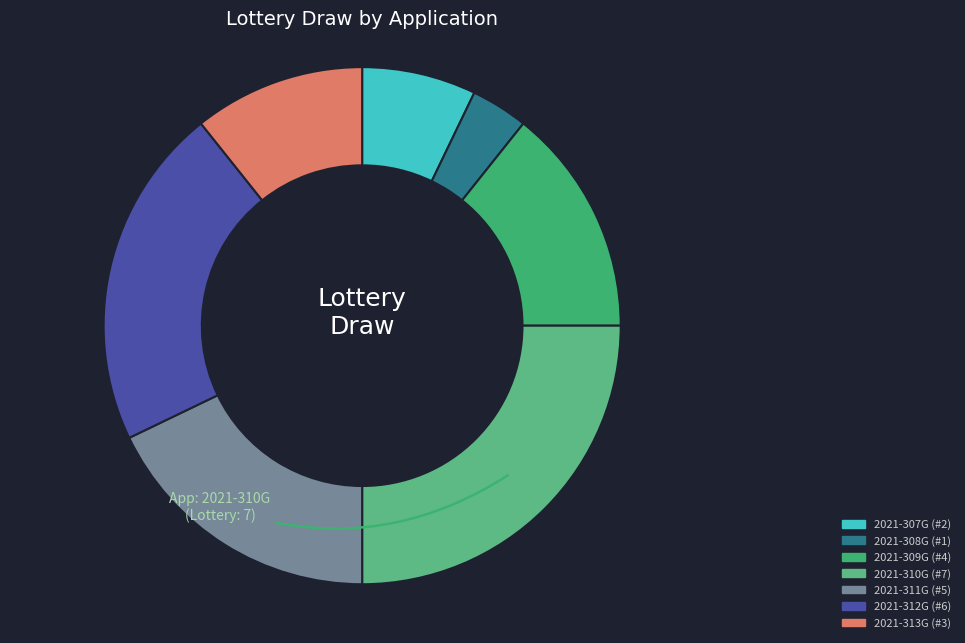

To the nearest percent, what portion does 2021-313G represent?

11%